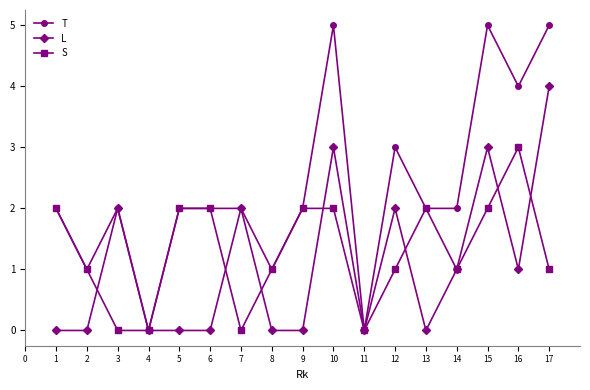

What are all the series names shown in the legend?

T, L, S